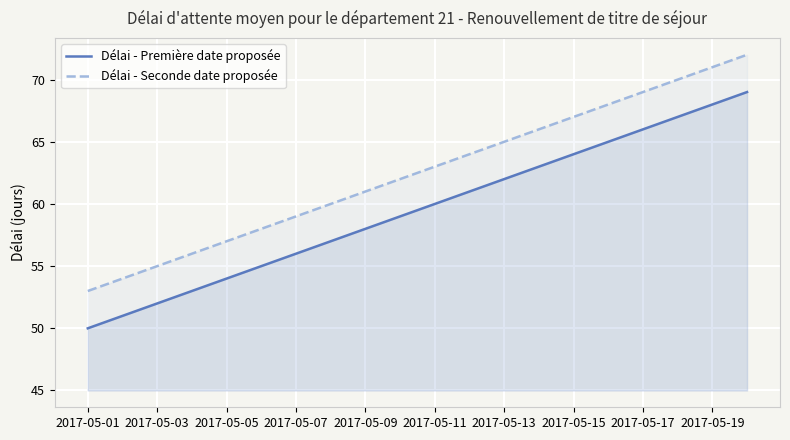

Rank the series by their average value, from highest to lowest.

Délai - Seconde date proposée, Délai - Première date proposée